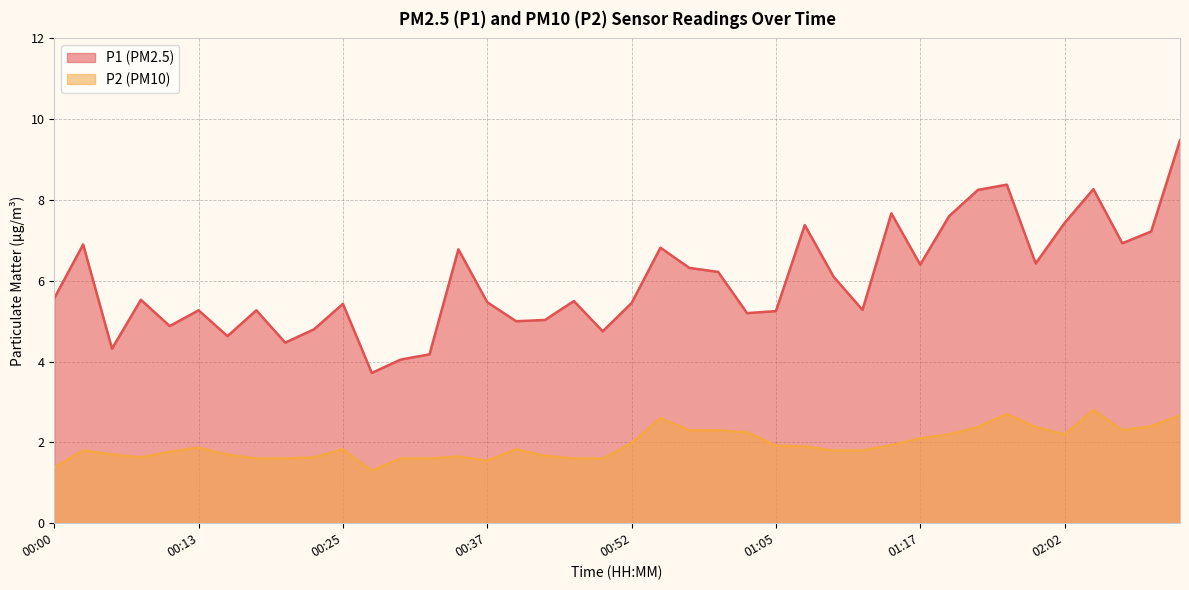

How many lines are shown in the chart?

2